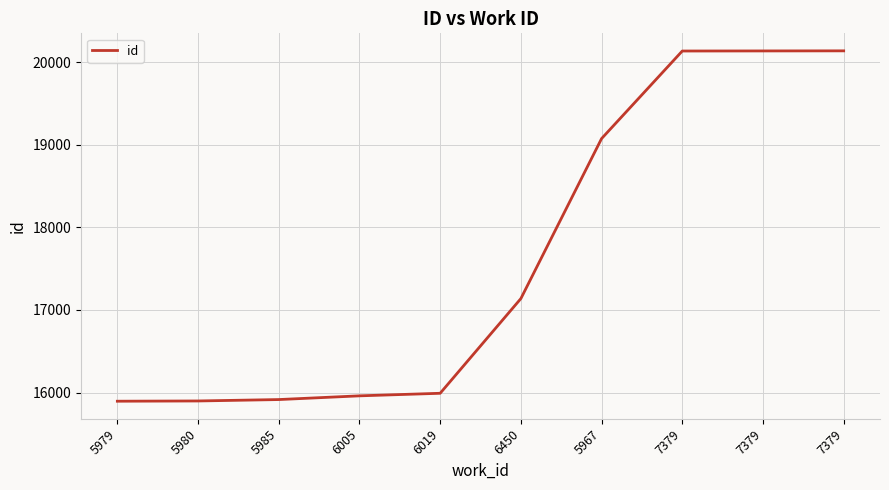

Which category has the lowest value across all series?

5979